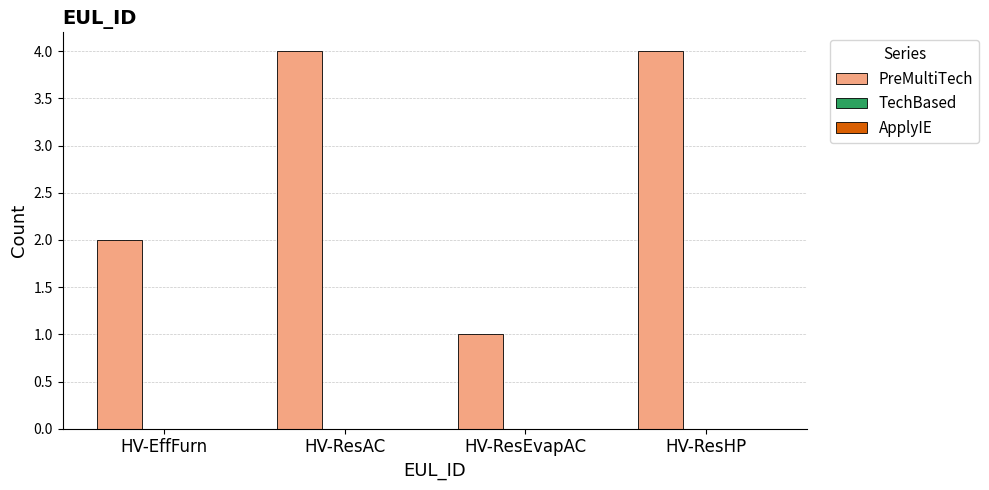

Is it true that the value at HV-ResHP is 6?

False